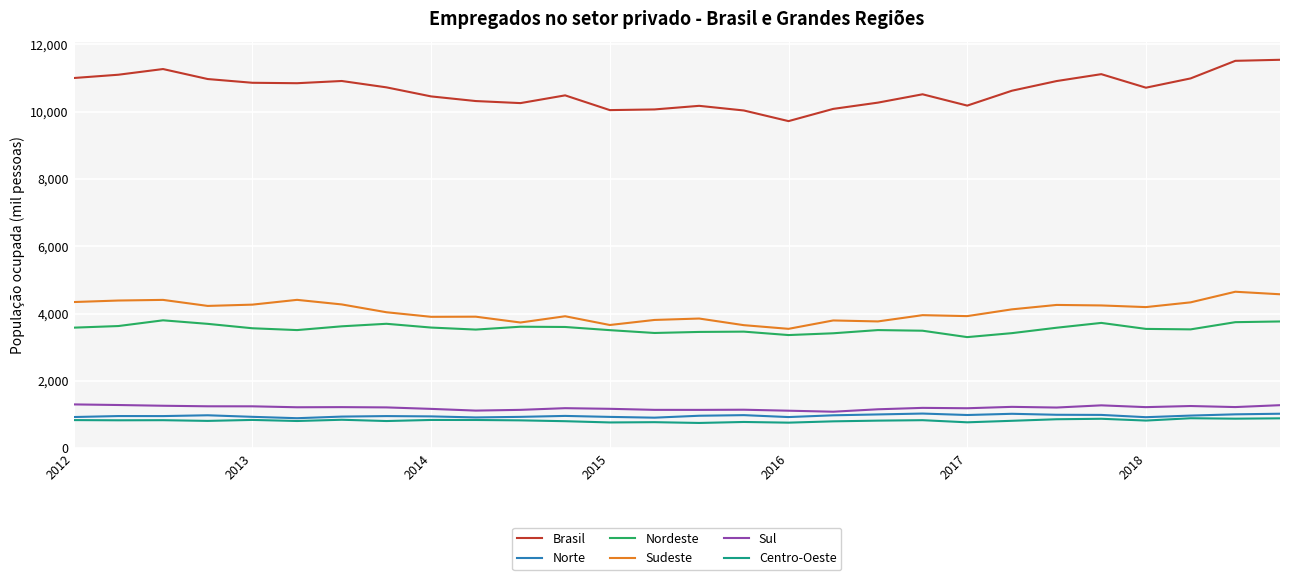

Which series has the largest total across all categories?

Brasil